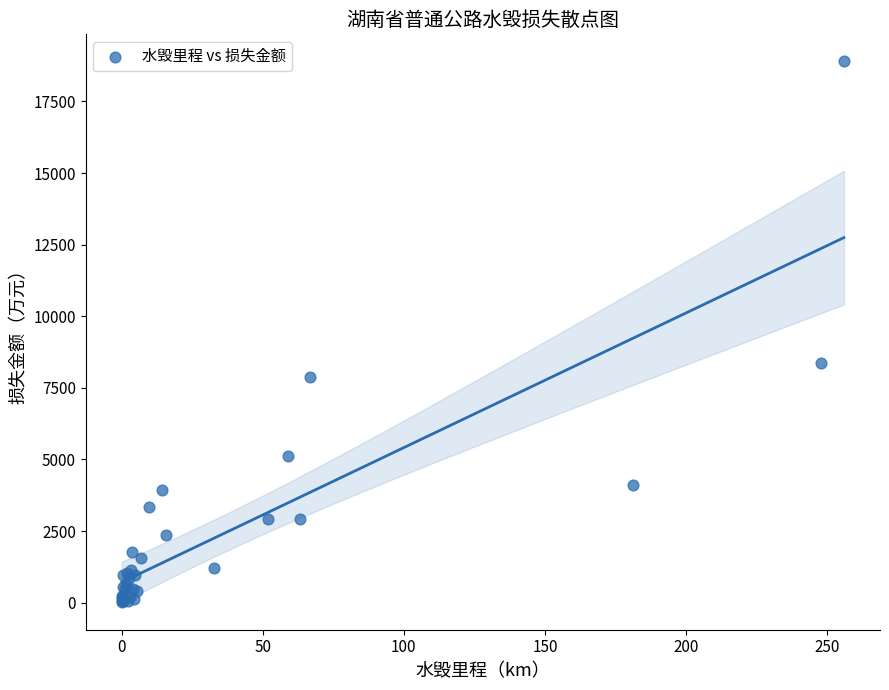

What Y value in the scatter plot is closest to 9460?

8378.1